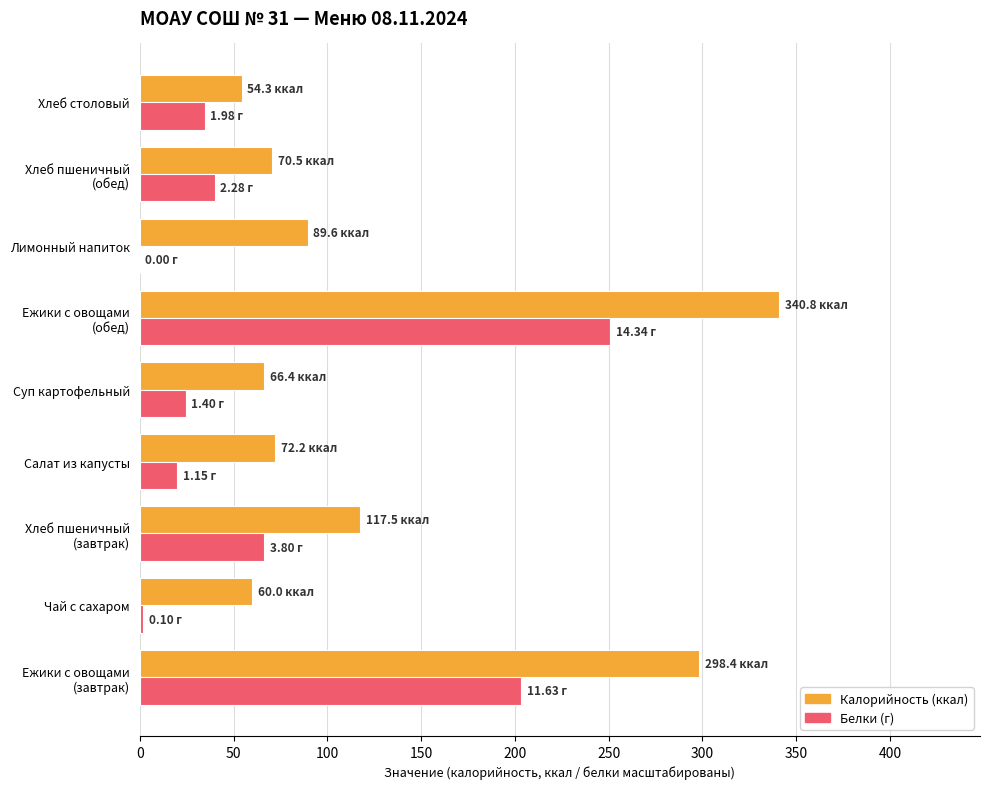

What is the total value across all series at Лимонный напиток?

89.6